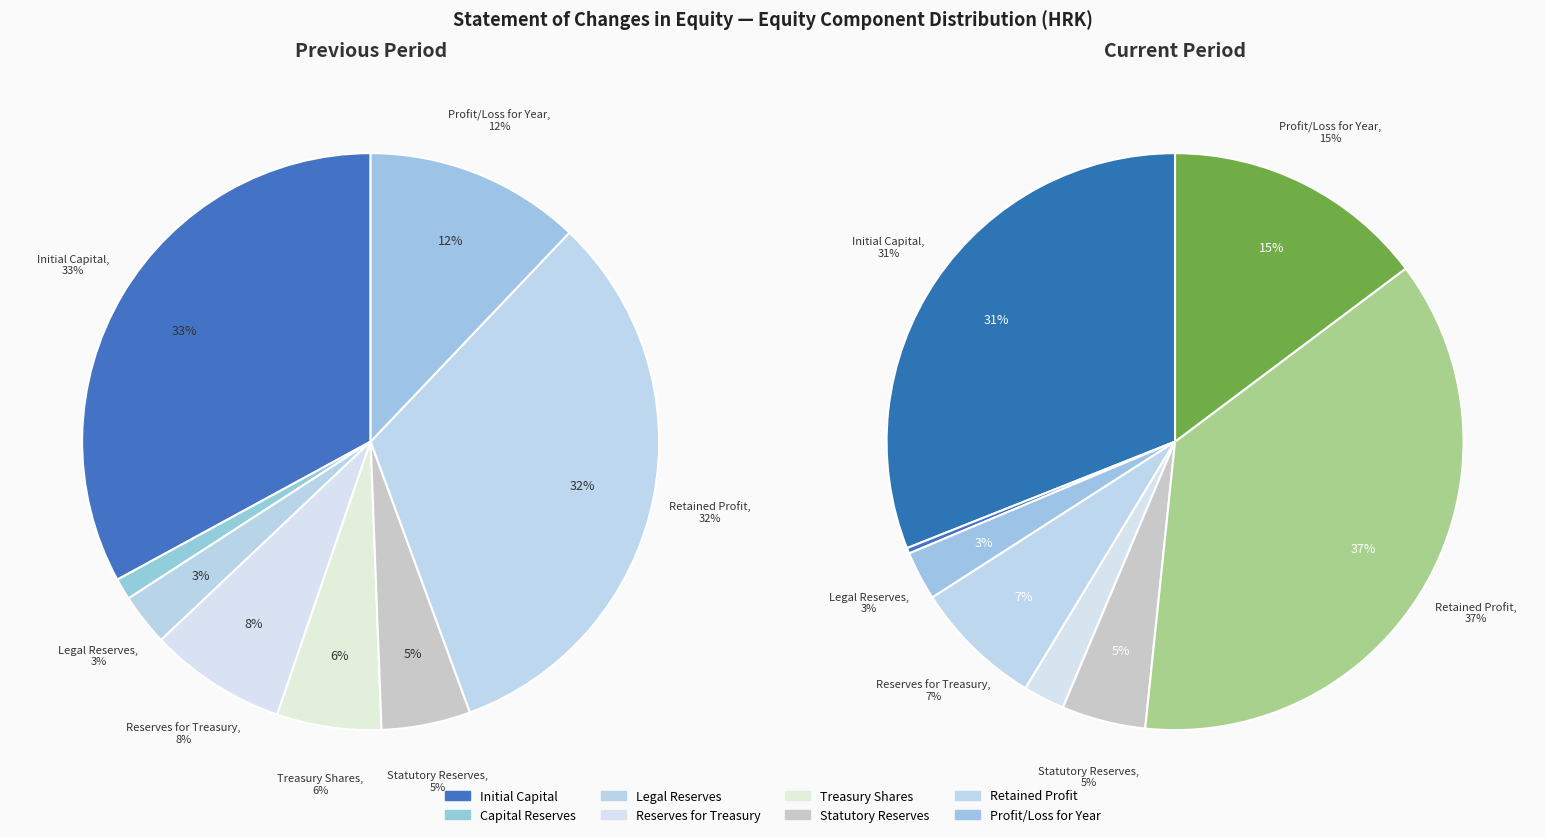

To the nearest percent, what is the difference between the Capital Reserves and Initial Capital slice percentages?

31%